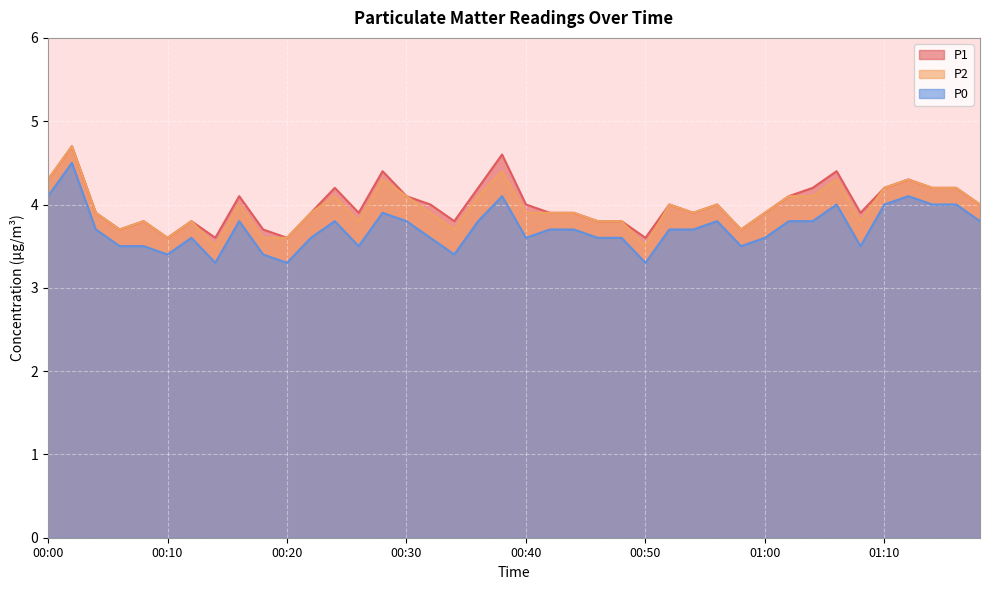

Reading left to right, extract all data points from this chart.

P1: 00:00=4.3	00:02=4.7	00:04=3.9	00:06=3.7	00:08=3.8	00:10=3.6	00:12=3.8	00:14=3.6	00:16=4.1	00:18=3.7	00:20=3.6	00:22=3.9	00:24=4.2	00:26=3.9	00:28=4.4	00:30=4.1	00:32=4.0	00:34=3.8	00:36=4.2	00:38=4.6	00:40=4.0	00:42=3.9	00:44=3.9	00:46=3.8	00:48=3.8	00:50=3.6	00:52=4.0	00:54=3.9	00:56=4.0	00:58=3.7	01:00=3.9	01:02=4.1	01:04=4.2	01:06=4.4	01:08=3.9	01:10=4.2	01:12=4.3	01:14=4.2	01:16=4.2	01:18=4.0
P2: 00:00=4.3	00:02=4.7	00:04=3.9	00:06=3.7	00:08=3.8	00:10=3.6	00:12=3.8	00:14=3.5	00:16=4.0	00:18=3.6	00:20=3.6	00:22=3.9	00:24=4.1	00:26=3.8	00:28=4.3	00:30=4.1	00:32=3.9	00:34=3.7	00:36=4.1	00:38=4.4	00:40=3.9	00:42=3.9	00:44=3.9	00:46=3.8	00:48=3.8	00:50=3.5	00:52=4.0	00:54=3.9	00:56=4.0	00:58=3.7	01:00=3.9	01:02=4.1	01:04=4.1	01:06=4.3	01:08=3.8	01:10=4.2	01:12=4.3	01:14=4.2	01:16=4.2	01:18=4.0
P0: 00:00=4.1	00:02=4.5	00:04=3.7	00:06=3.5	00:08=3.5	00:10=3.4	00:12=3.6	00:14=3.3	00:16=3.8	00:18=3.4	00:20=3.3	00:22=3.6	00:24=3.8	00:26=3.5	00:28=3.9	00:30=3.8	00:32=3.6	00:34=3.4	00:36=3.8	00:38=4.1	00:40=3.6	00:42=3.7	00:44=3.7	00:46=3.6	00:48=3.6	00:50=3.3	00:52=3.7	00:54=3.7	00:56=3.8	00:58=3.5	01:00=3.6	01:02=3.8	01:04=3.8	01:06=4.0	01:08=3.5	01:10=4.0	01:12=4.1	01:14=4.0	01:16=4.0	01:18=3.8